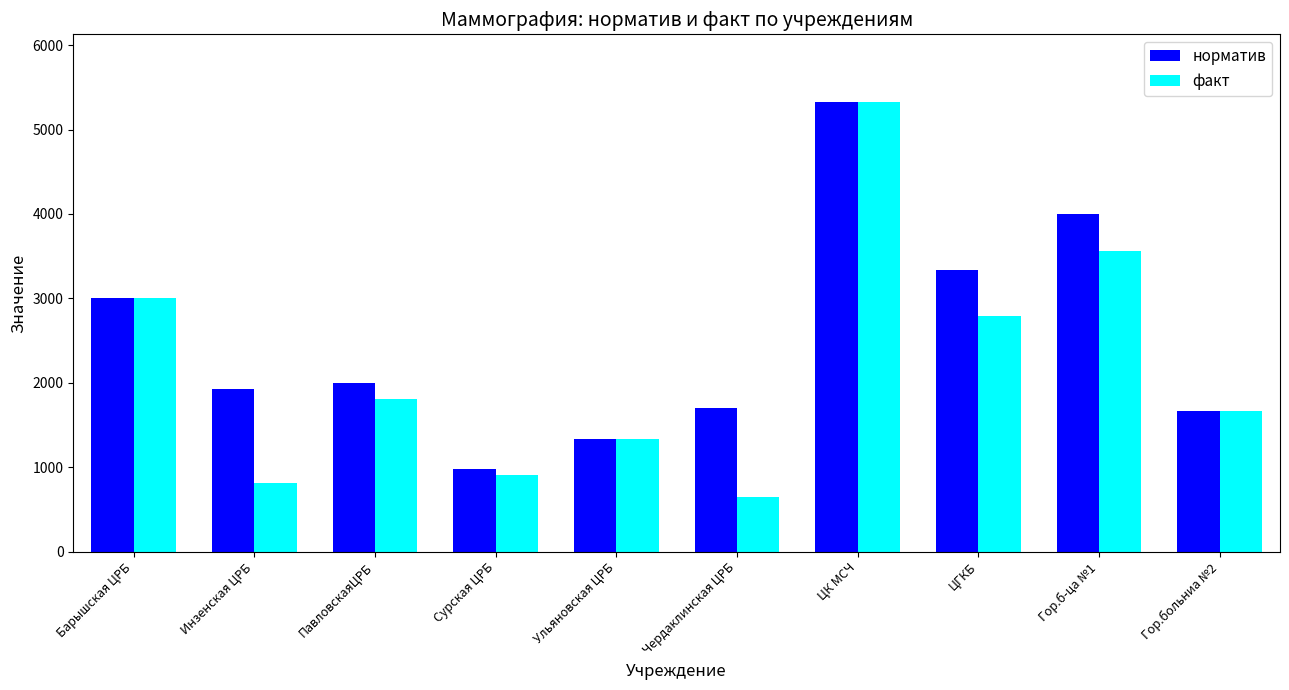

What is the difference between the highest and lowest values at Гор.б-ца №1?

435